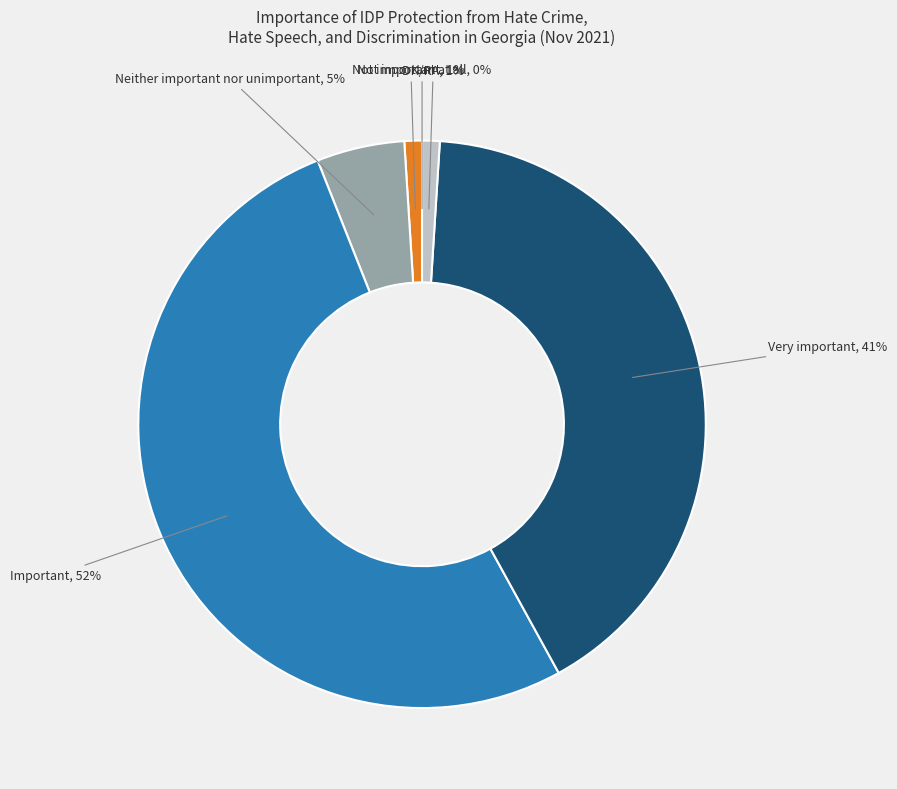

To the nearest percent, what is the average slice percentage?

17%